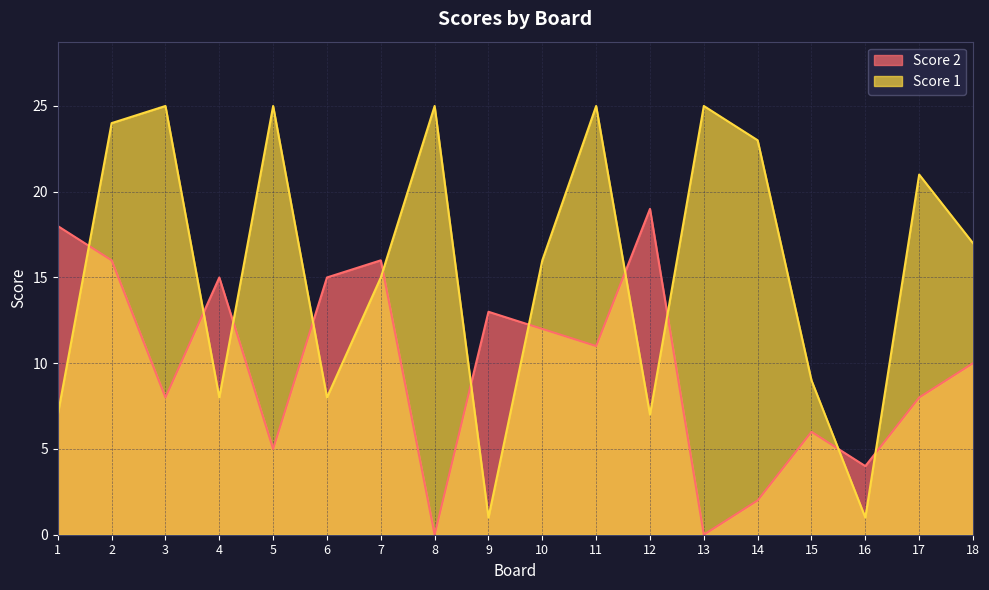

At which category does Score 1 reach its first local valley?

4